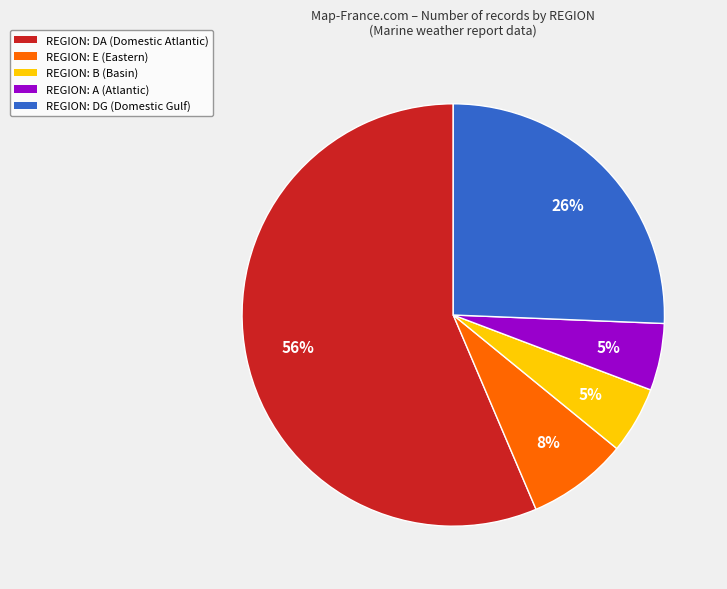

To the nearest percent, what is the difference between the largest and smallest slice percentages?

51%